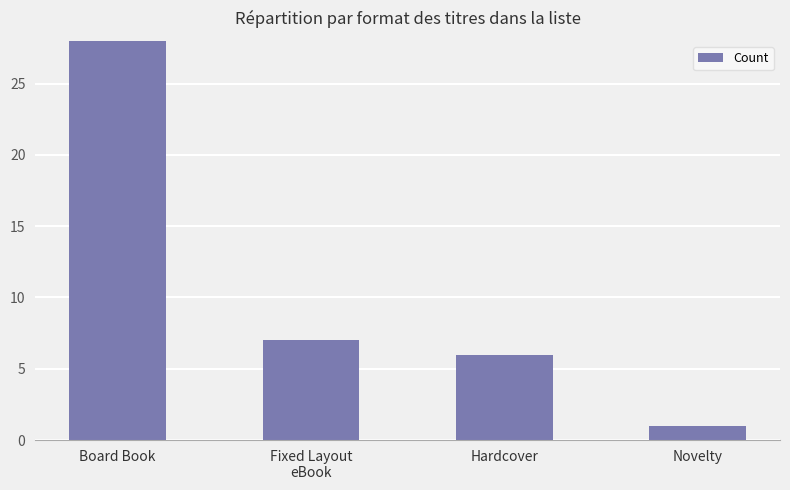

Is it true that the value at Hardcover is 6?

True